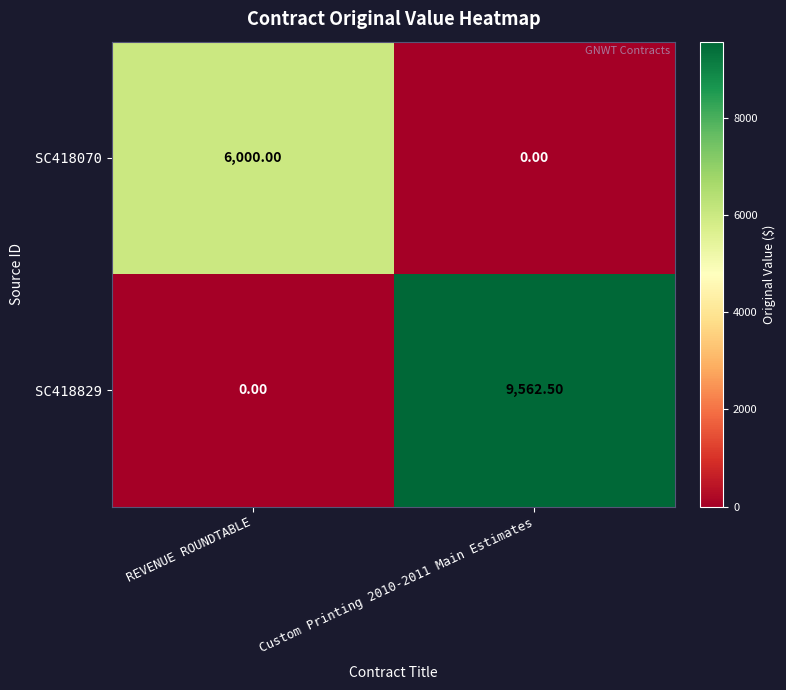

What is the difference between the highest and lowest values at REVENUE ROUNDTABLE?

6000.0